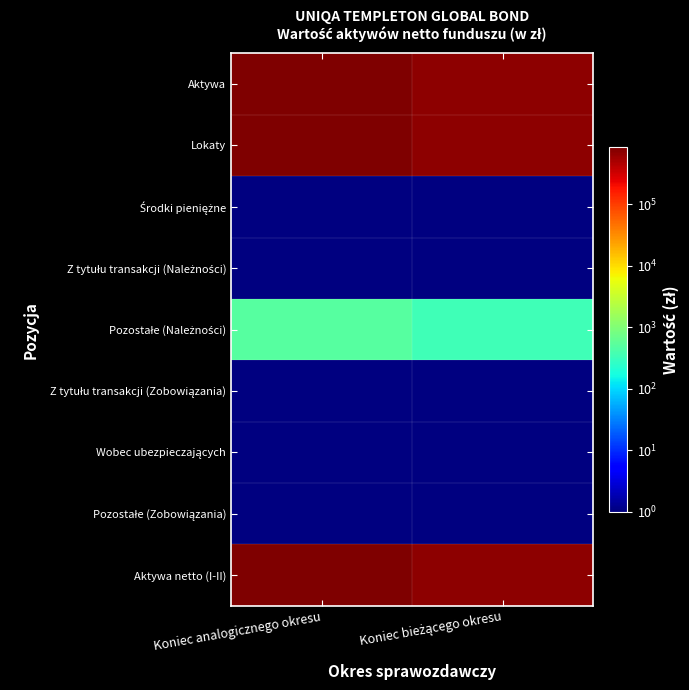

List the series in order of their peak value, highest first.

Aktywa, Lokaty, Środki pieniężne, Z tytułu transakcji (Należności), Pozostałe (Należności), Z tytułu transakcji (Zobowiązania), Wobec ubezpieczających, Pozostałe (Zobowiązania), Aktywa netto (I-II)